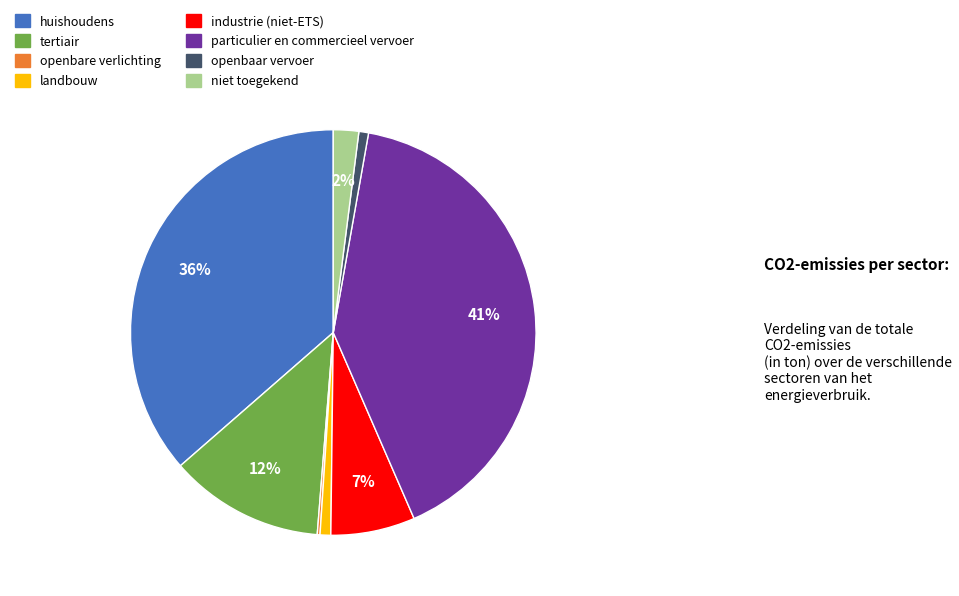

What is the largest slice in the pie chart?

particulier en commercieel vervoer